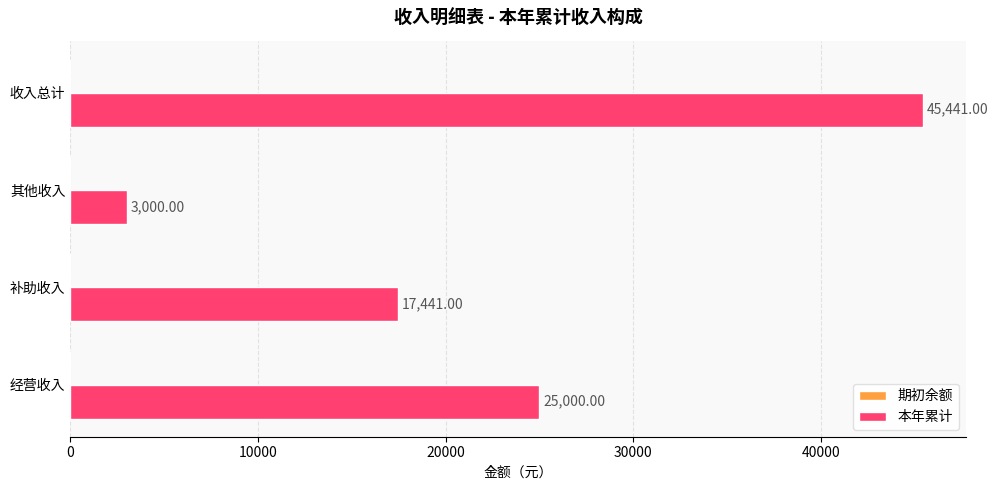

Which label corresponds to the smallest value in the chart?

其他收入